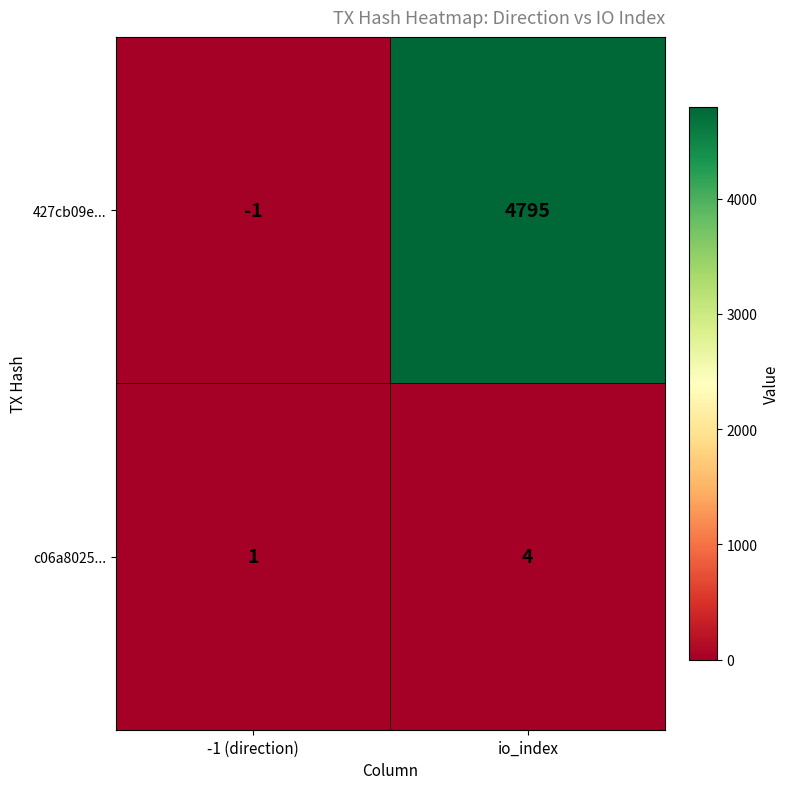

What is the total value across all series at io_index?

4799